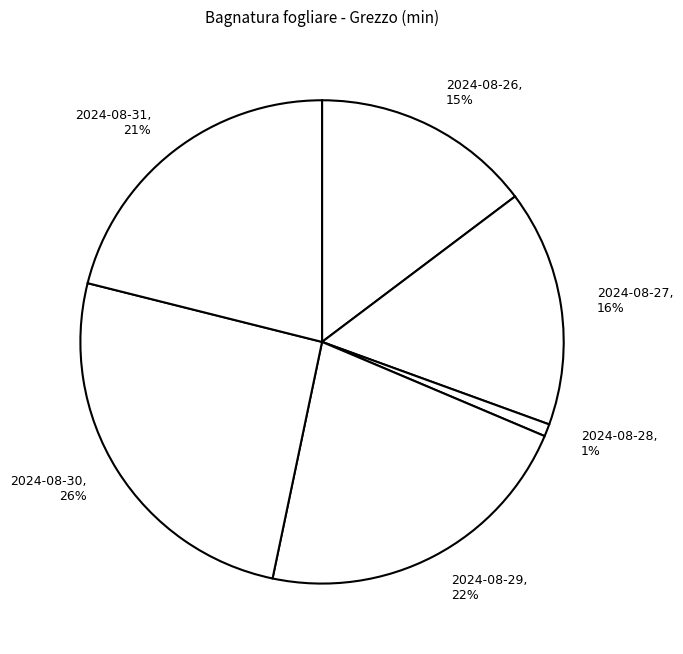

Is the sum of 2024-08-31, 21% and 2024-08-29, 22% greater than half?

No